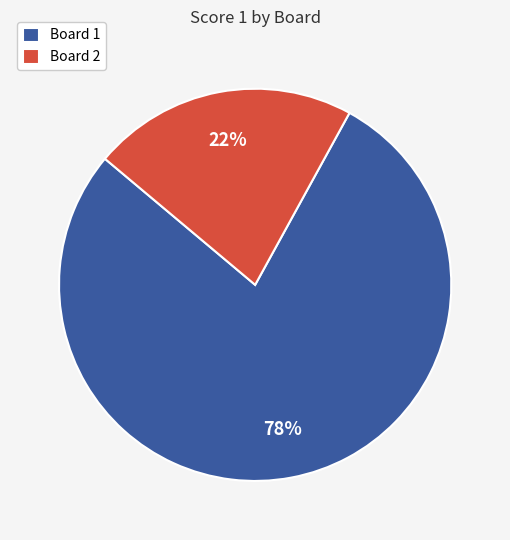

What percentage is the Board 1 slice, to the nearest percent?

78%